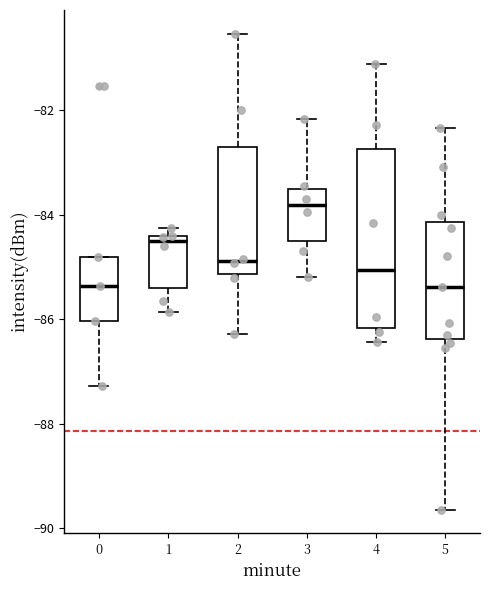

Comparing the boxes themselves (not the whiskers), which one is the tallest?

4